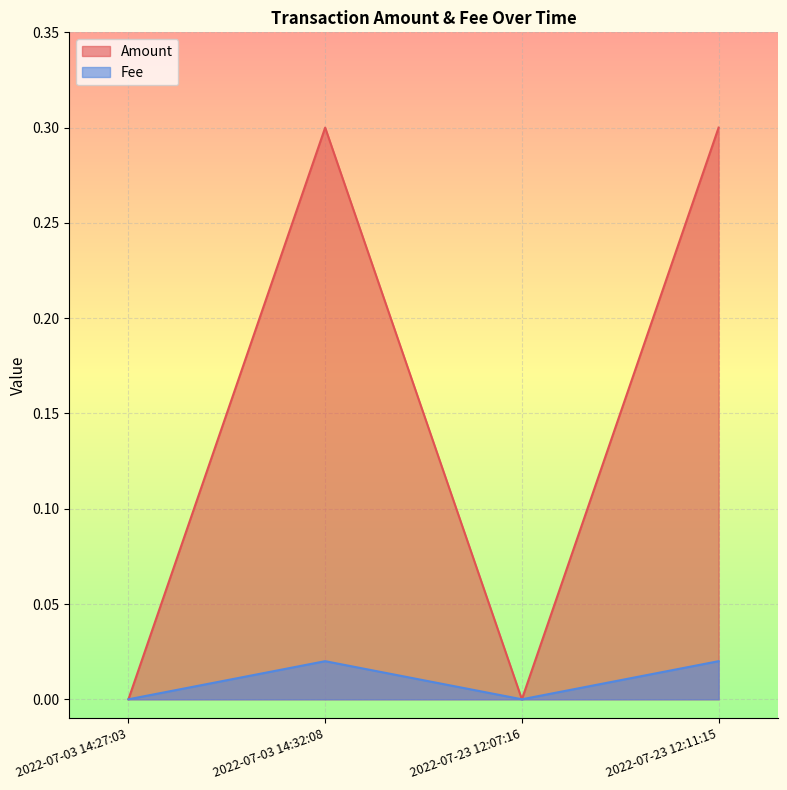

At which category does Fee reach its first local peak?

2022-07-03 14:32:08